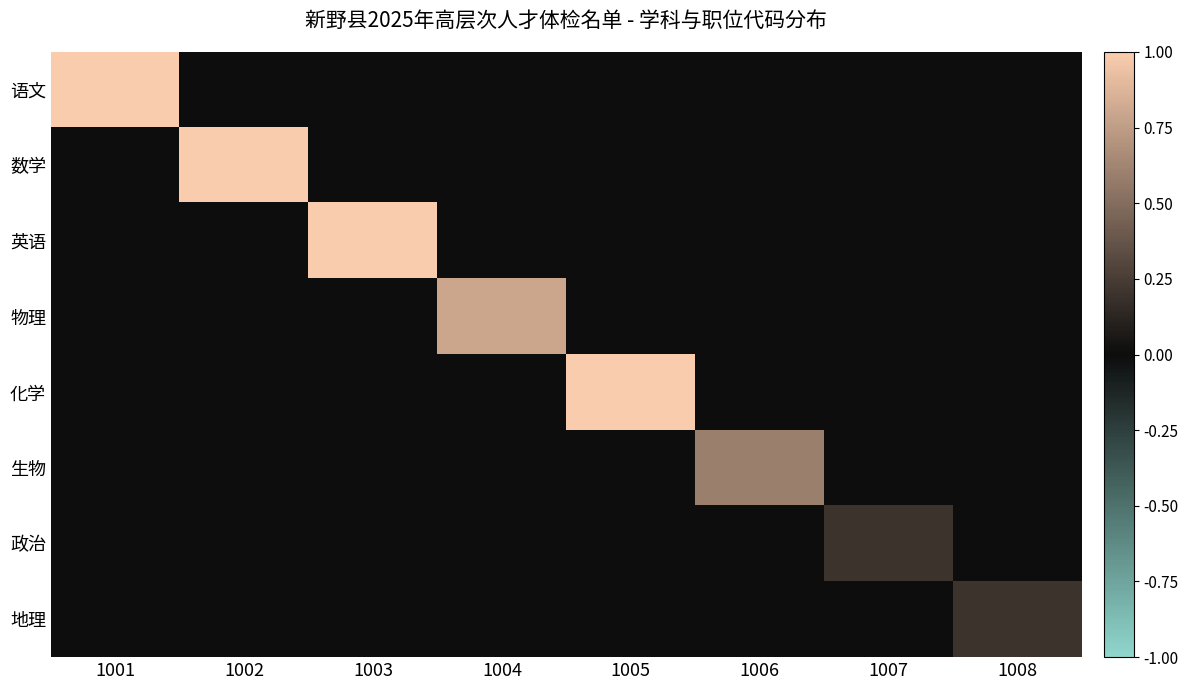

Reading left to right, transcribe all the data shown in this chart.

语文: 1001=1.0	1002=0.0	1003=0.0	1004=0.0	1005=0.0	1006=0.0	1007=0.0	1008=0.0
数学: 1001=0.0	1002=1.0	1003=0.0	1004=0.0	1005=0.0	1006=0.0	1007=0.0	1008=0.0
英语: 1001=0.0	1002=0.0	1003=1.0	1004=0.0	1005=0.0	1006=0.0	1007=0.0	1008=0.0
物理: 1001=0.0	1002=0.0	1003=0.0	1004=0.8	1005=0.0	1006=0.0	1007=0.0	1008=0.0
化学: 1001=0.0	1002=0.0	1003=0.0	1004=0.0	1005=1.0	1006=0.0	1007=0.0	1008=0.0
生物: 1001=0.0	1002=0.0	1003=0.0	1004=0.0	1005=0.0	1006=0.6	1007=0.0	1008=0.0
政治: 1001=0.0	1002=0.0	1003=0.0	1004=0.0	1005=0.0	1006=0.0	1007=0.2	1008=0.0
地理: 1001=0.0	1002=0.0	1003=0.0	1004=0.0	1005=0.0	1006=0.0	1007=0.0	1008=0.2